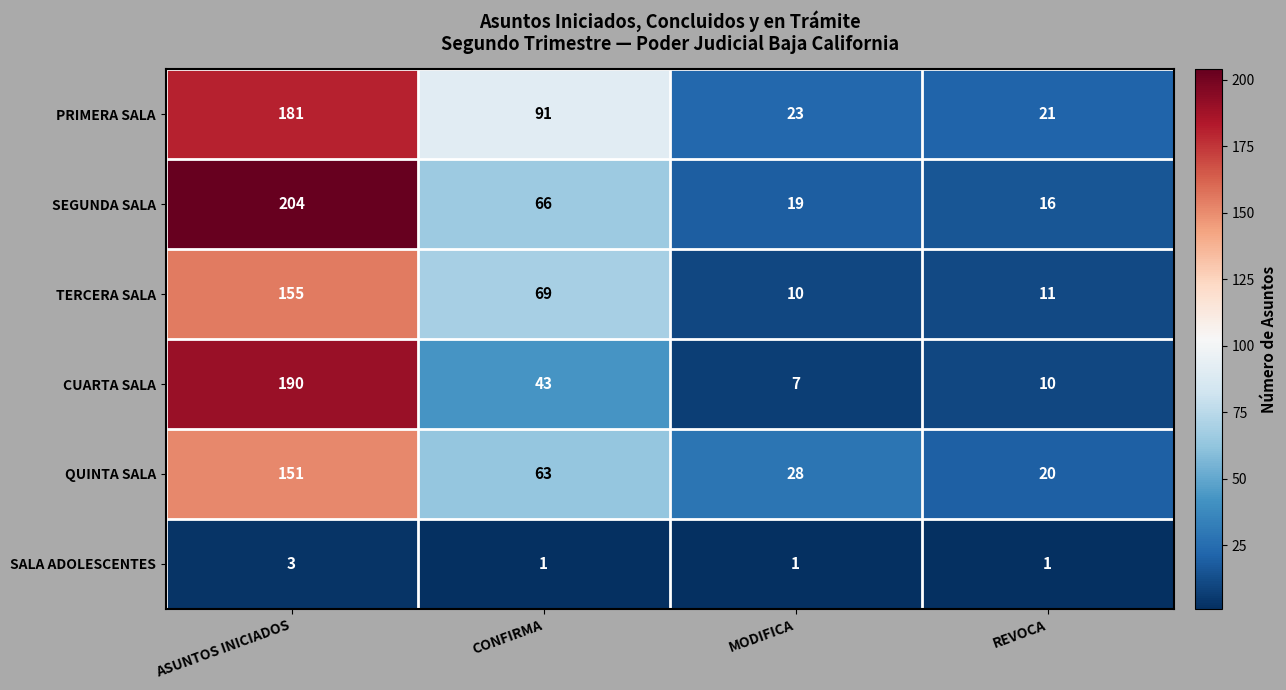

What is the sum of all CUARTA SALA values?

250